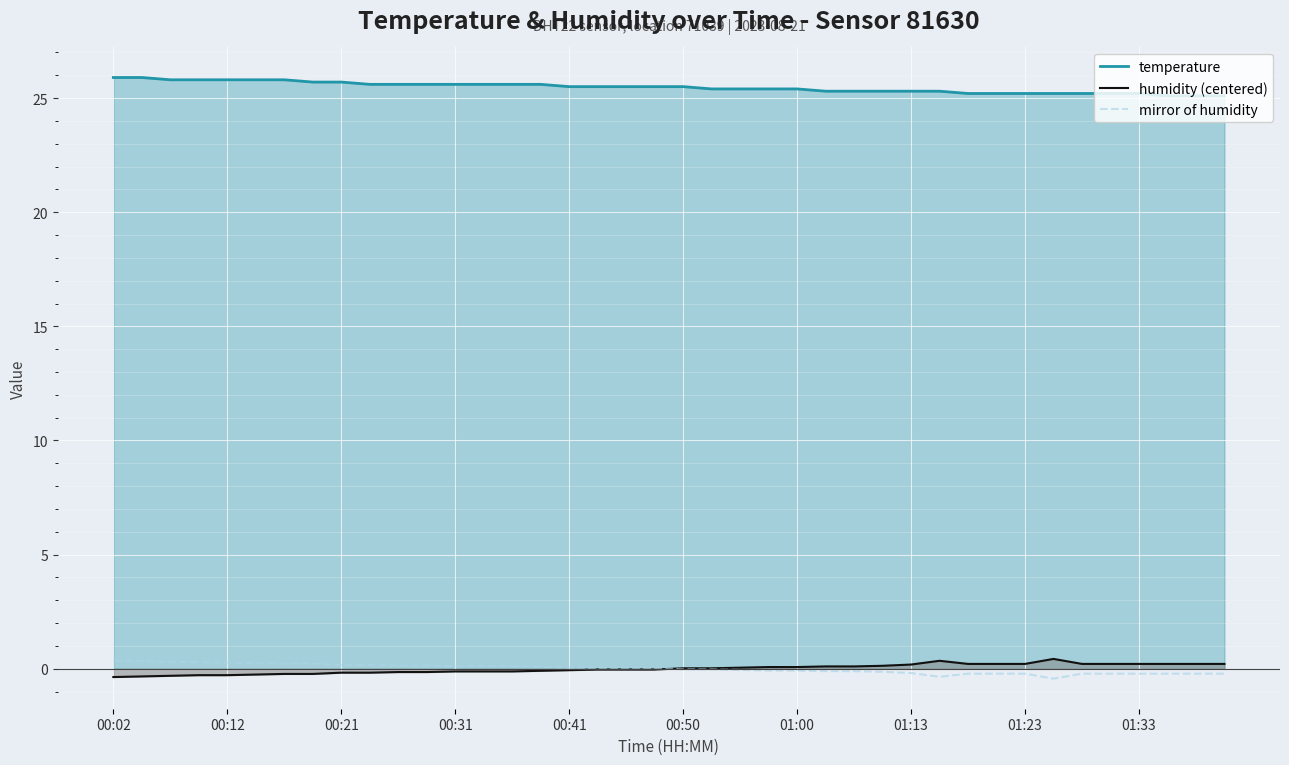

What is the difference between the maximum and minimum values in the temperature series?

0.8